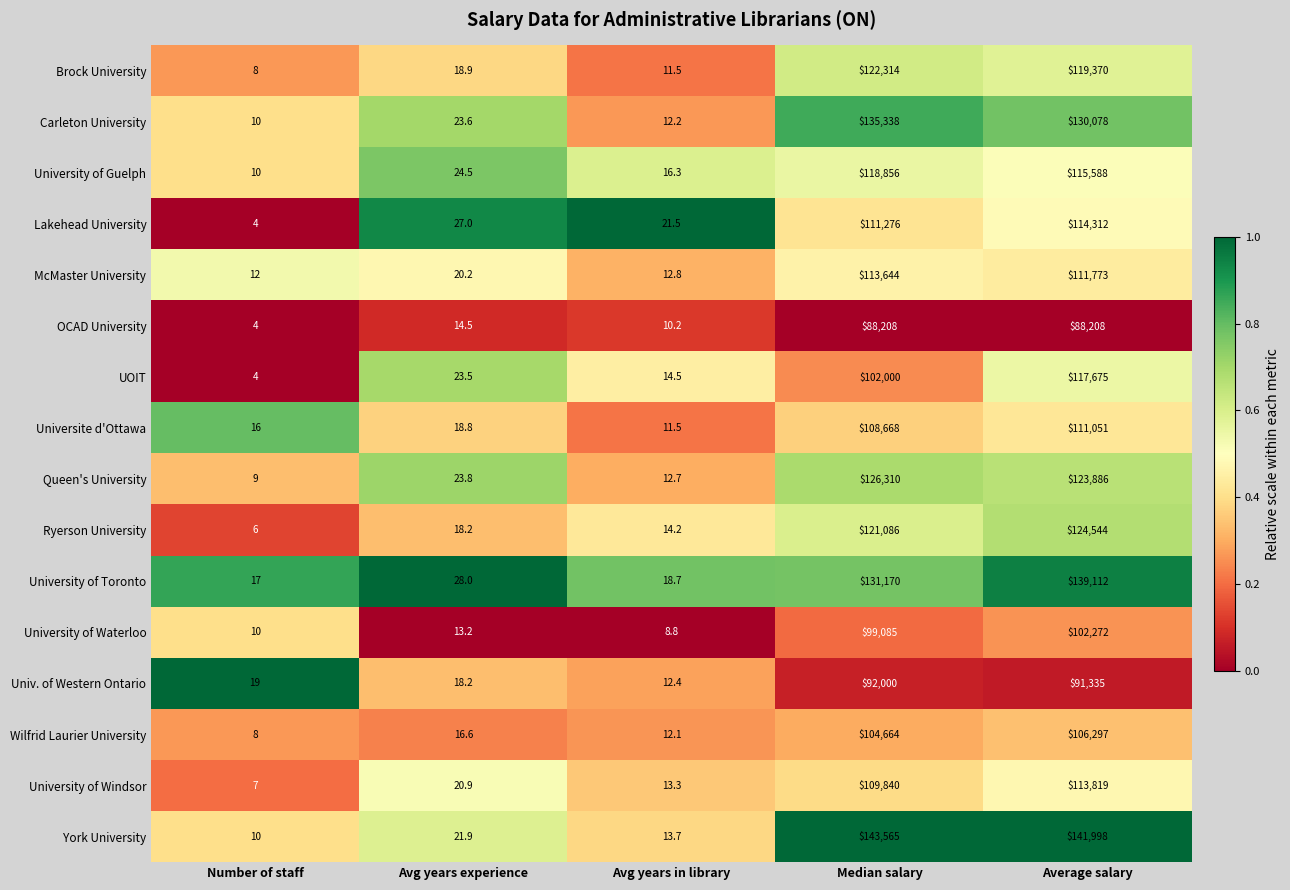

What is the difference between the Universite d'Ottawa values at Number of staff and Avg years experience?

2.8